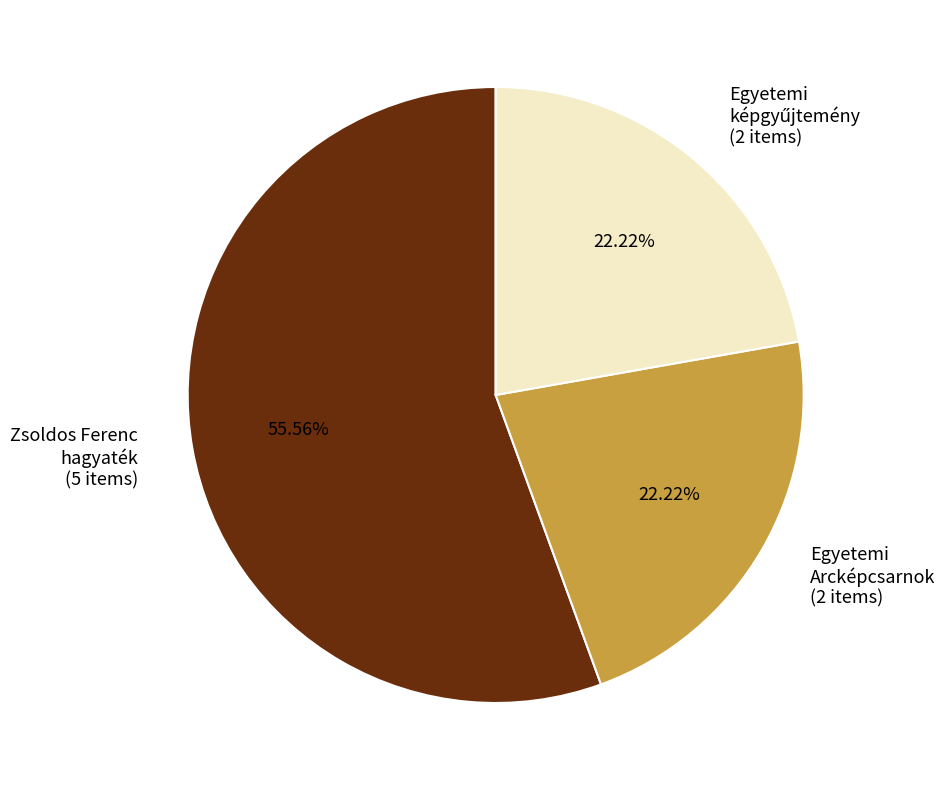

Is there any slice that represents more than half of the pie?

Yes